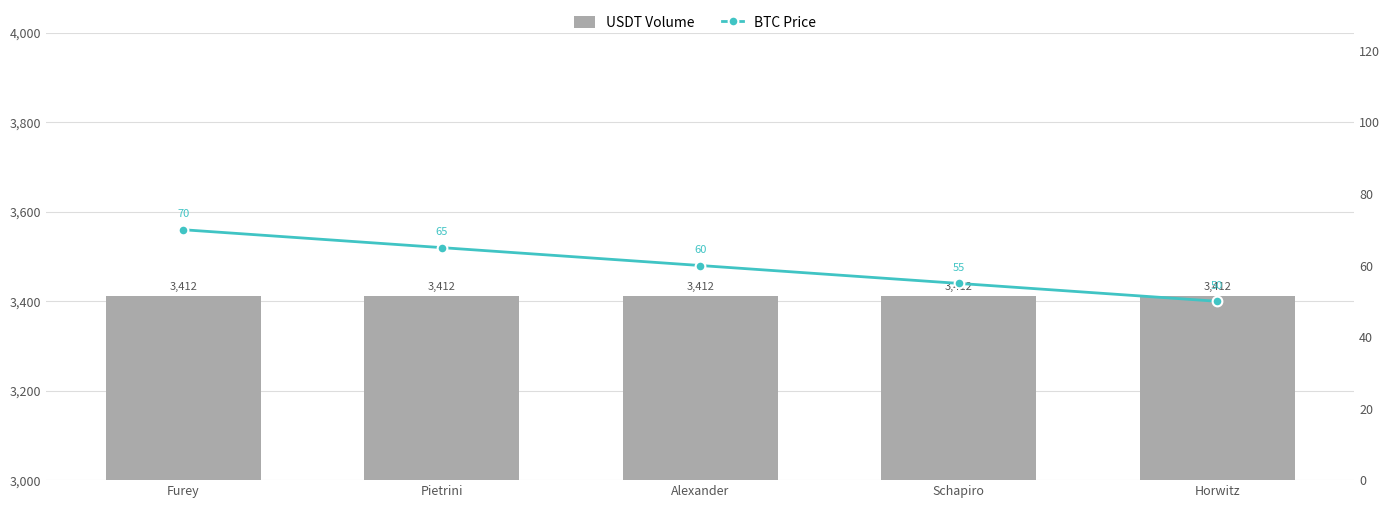

What is the spread (max minus min) of values at Pietrini?

3347